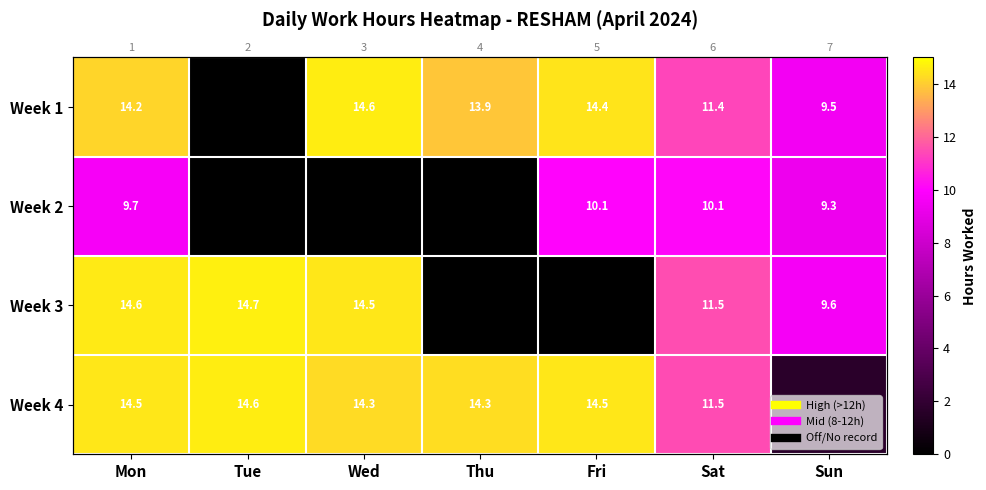

Which category has the highest value across all series?

Tue